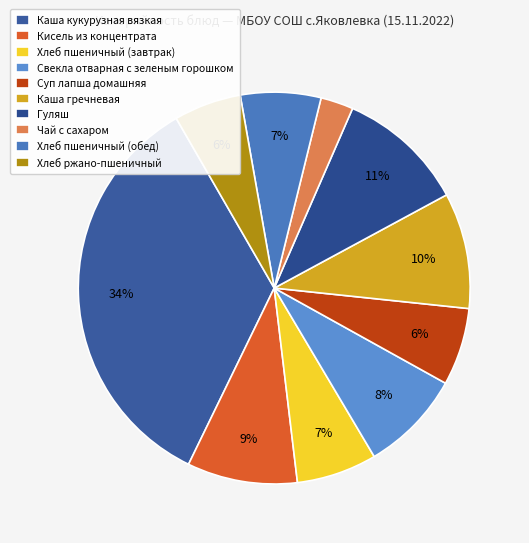

Is it true that Гуляш is 11% of the pie?

True